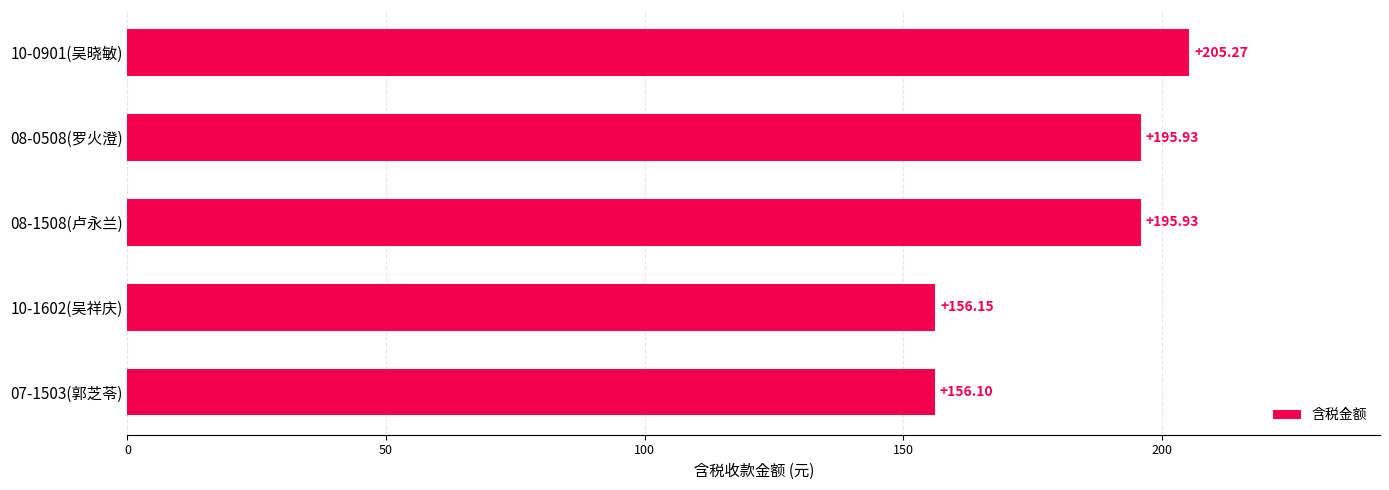

Which has a higher value, 08-1508(卢永兰) or 10-0901(吴晓敏)?

10-0901(吴晓敏)